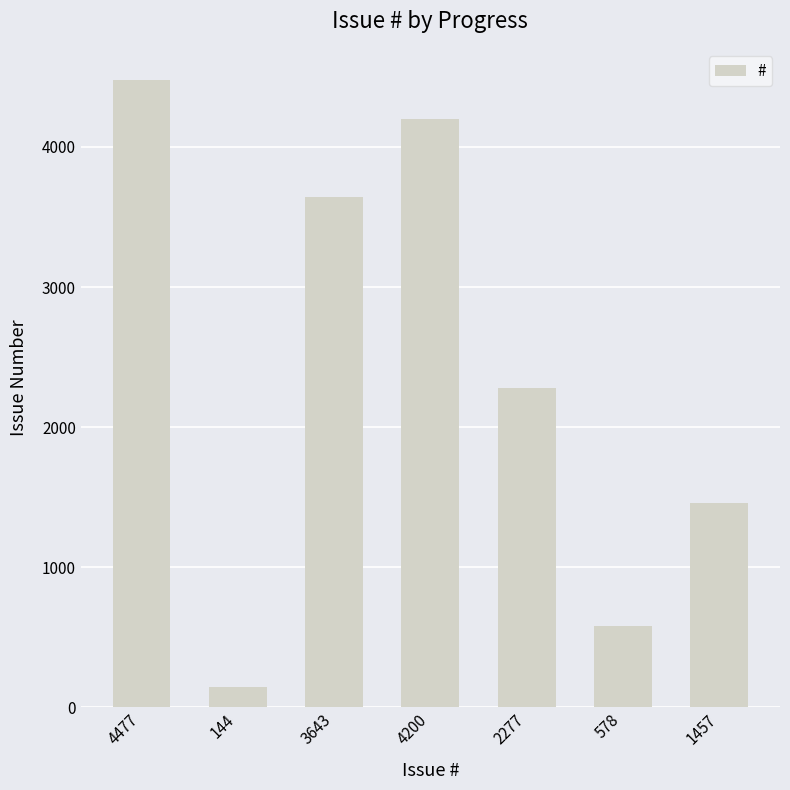

At which category does the chart reach its peak across all series?

4477